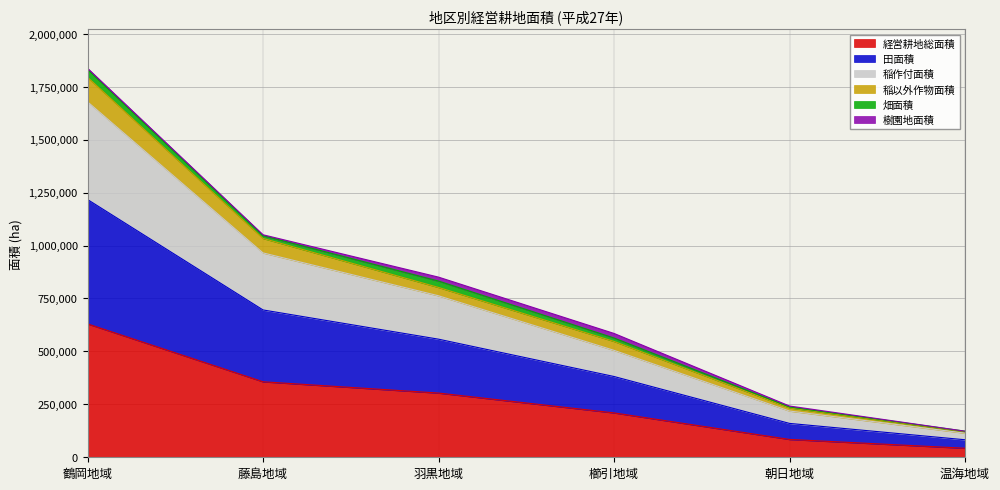

What is the difference between the highest and lowest values at 櫛引地域?

353734